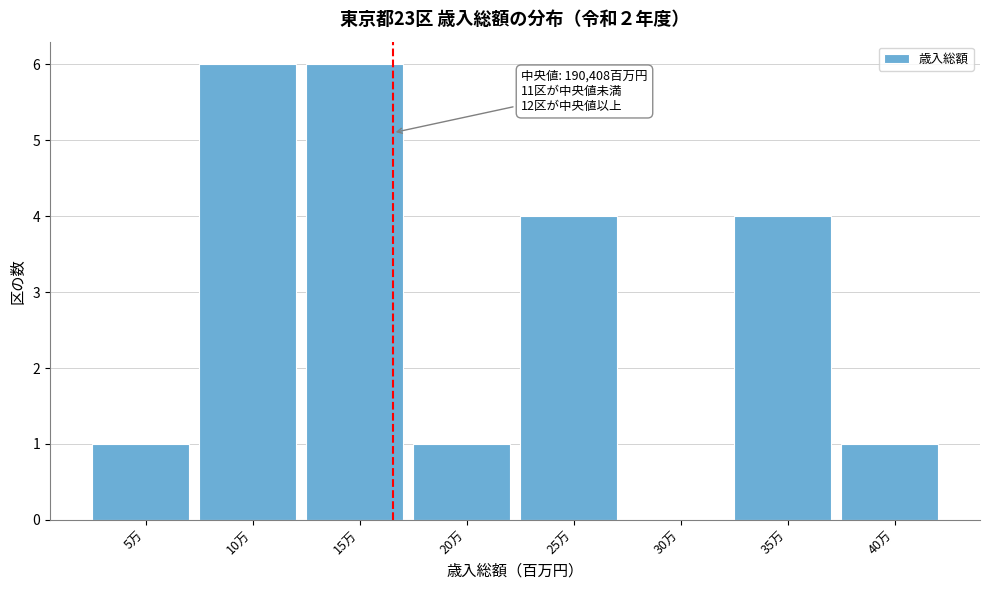

Reading left to right, what are all the values shown in this chart?

5万=1	10万=6	15万=6	20万=1	25万=4	30万=0	35万=4	40万=1